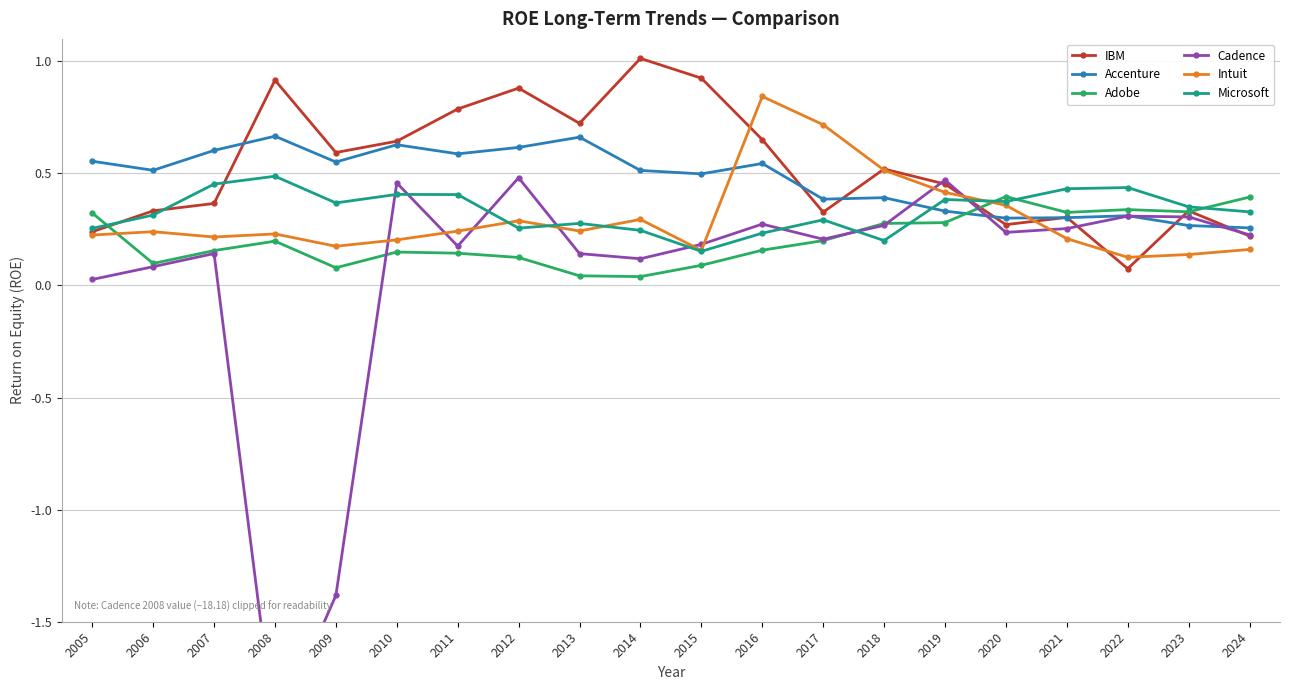

How many interior local valleys does the Accenture series have?

6